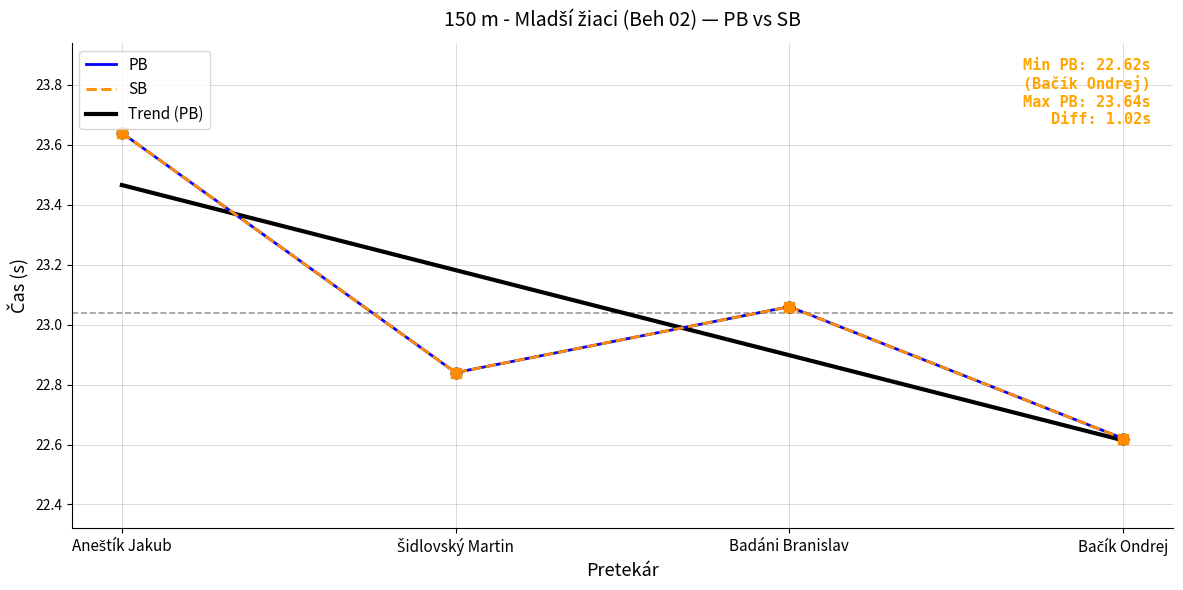

At how many categories does at least one series exceed 22?

4